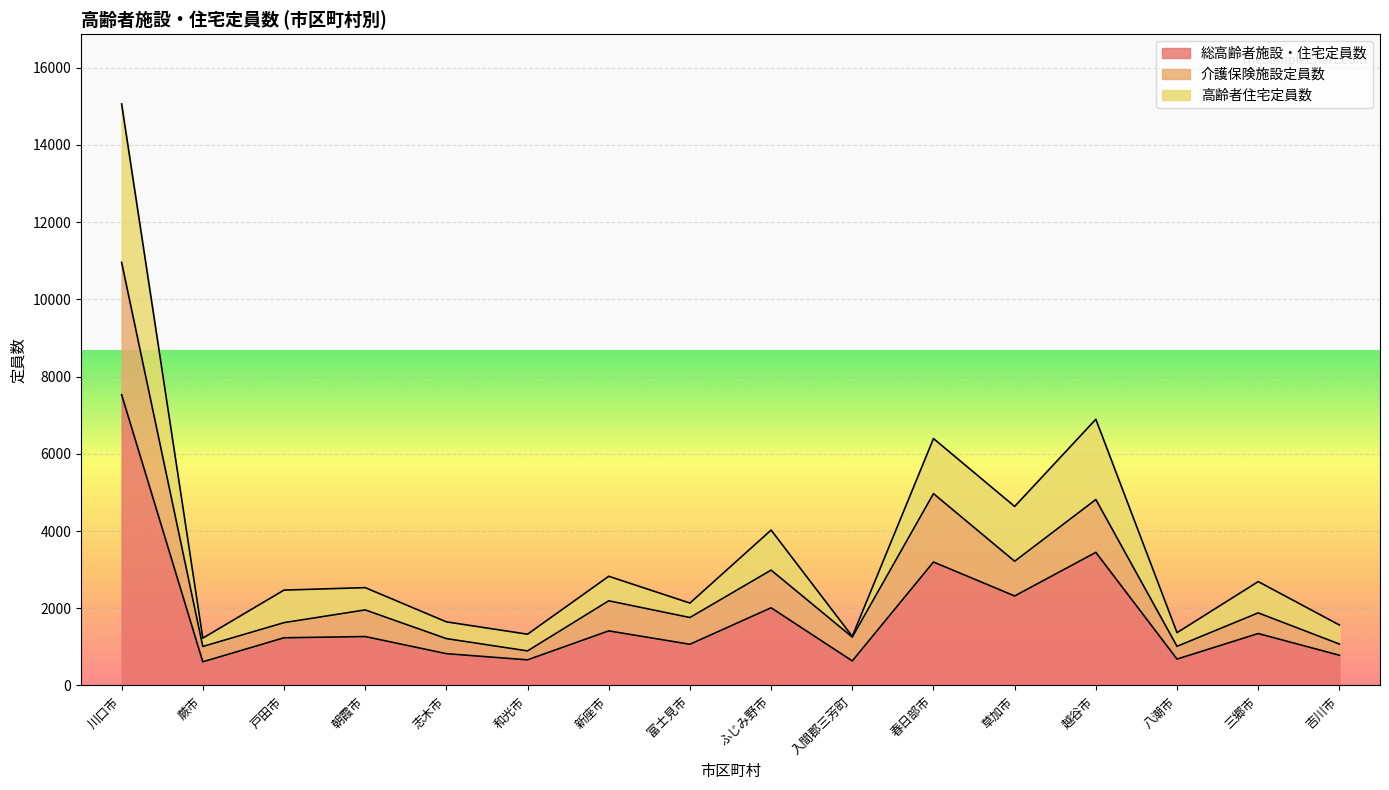

Is it true that 高齢者住宅定員数 equals 2476 at ふじみ野市?

False